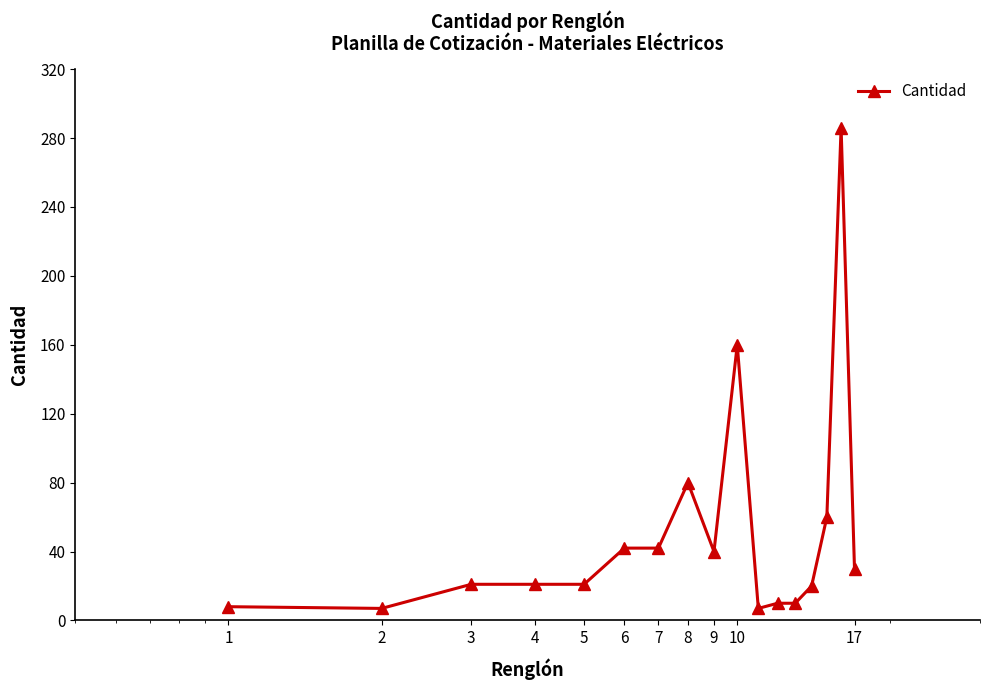

How many lines are shown in the chart?

1